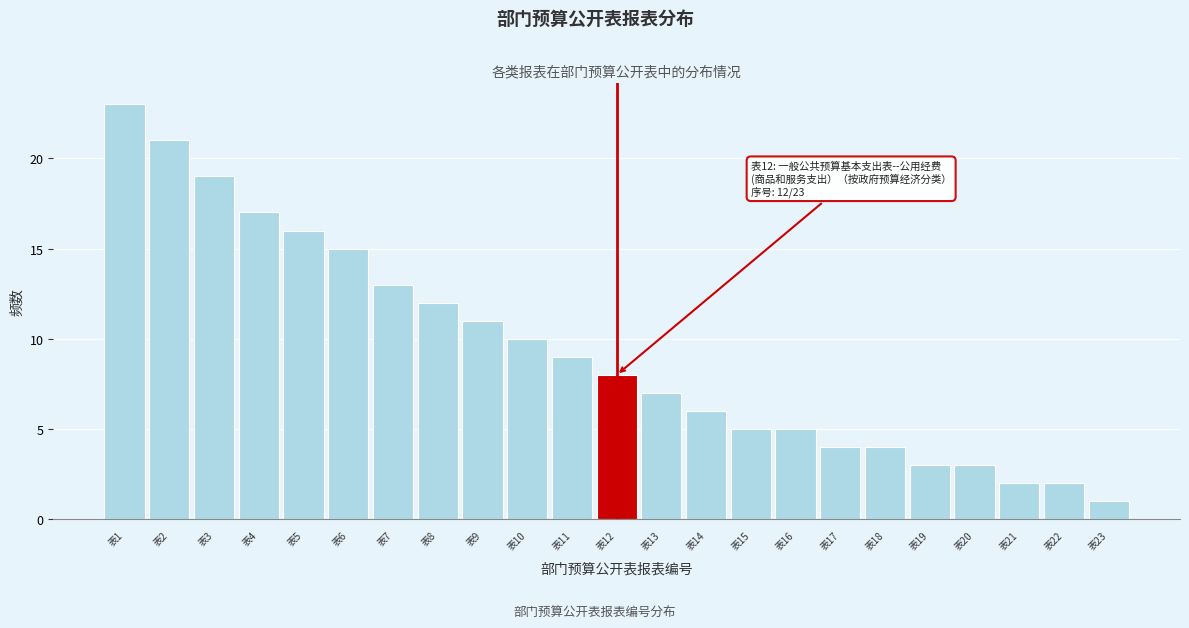

Reading left to right, extract all data points from this chart.

表1=23	表2=21	表3=19	表4=17	表5=16	表6=15	表7=13	表8=12	表9=11	表10=10	表11=9	表12=8	表13=7	表14=6	表15=5	表16=5	表17=4	表18=4	表19=3	表20=3	表21=2	表22=2	表23=1